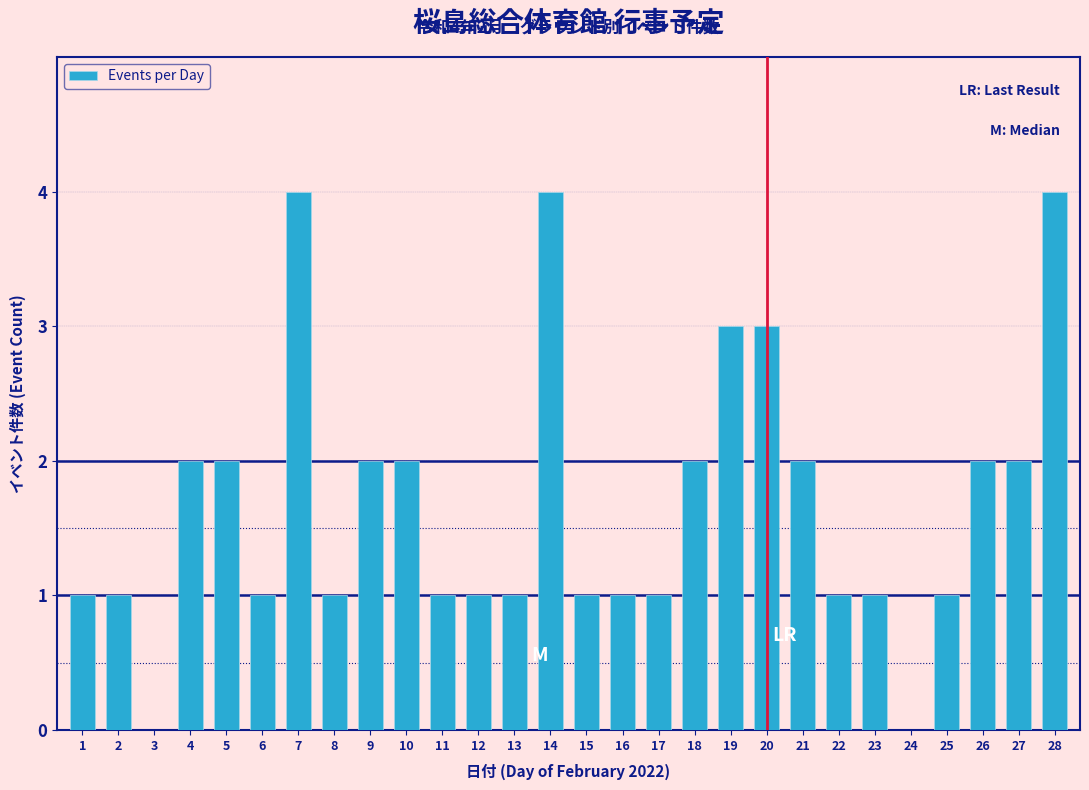

Reading left to right, transcribe all the data shown in this chart.

1=1	2=1	3=0	4=2	5=2	6=1	7=4	8=1	9=2	10=2	11=1	12=1	13=1	14=4	15=1	16=1	17=1	18=2	19=3	20=3	21=2	22=1	23=1	24=0	25=1	26=2	27=2	28=4